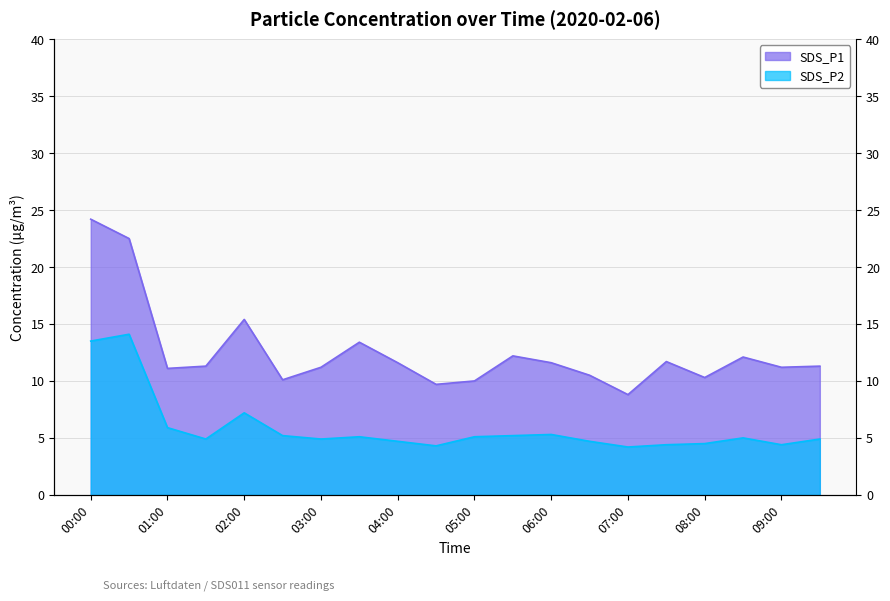

Which category has the highest value across all series?

00:00